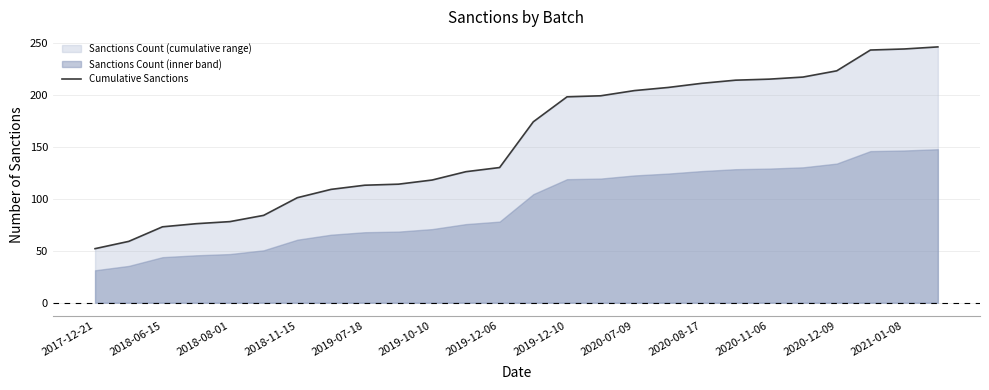

What is the average value?

155